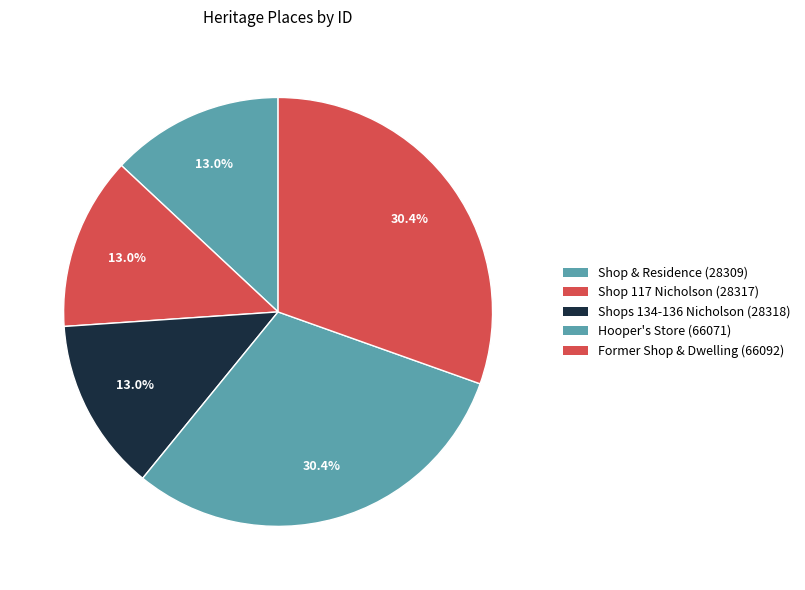

To the nearest percent, what is the average slice percentage?

20%